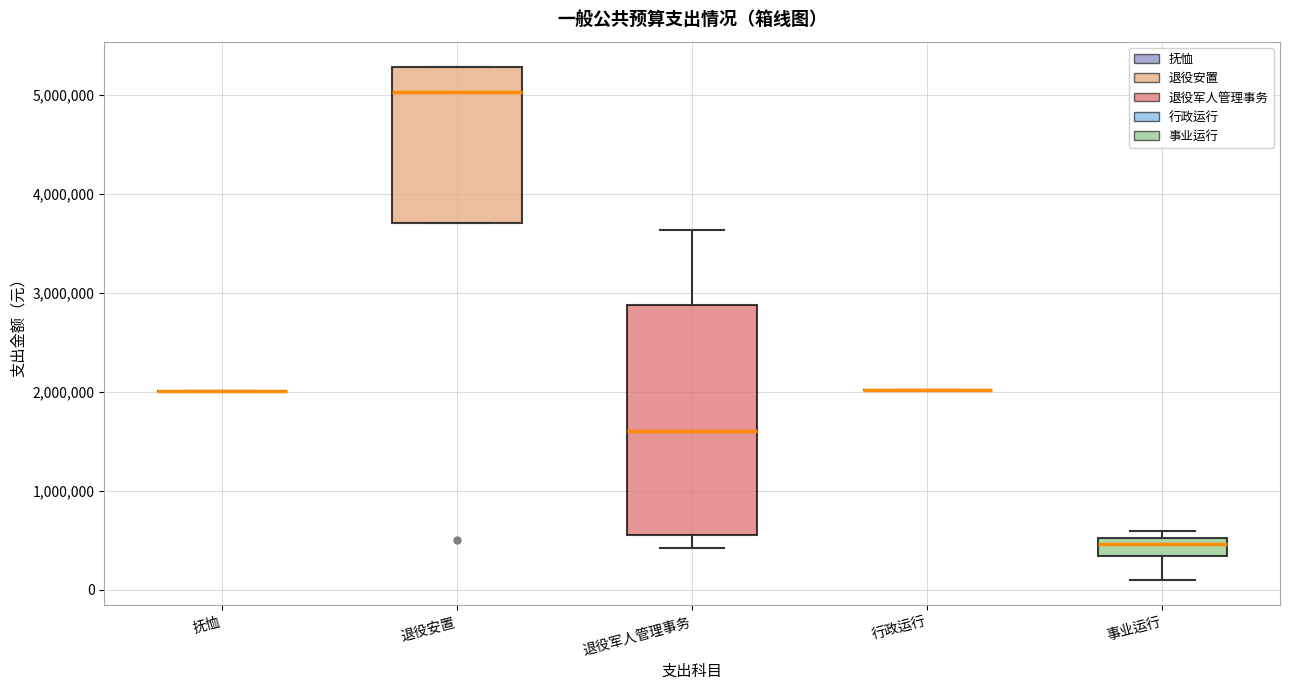

Reading left to right, transcribe this box plot: for each box, give where its median line is, the range the box spans, and where its two whiskers end, as read against the y-axis. The values are not printed on the chart, so give them approximately, as read against the axis.

抚恤: box collapsed to a line at 2000000, whiskers 2000000 to 2000000
退役安置: median 5000000, box 3700000 to 5300000, whiskers 3700000 to 5300000
退役军人管理事务: median 1600000, box 500000 to 2900000, whiskers 400000 to 3600000
行政运行: box collapsed to a line at 2000000, whiskers 2000000 to 2000000
事业运行: median 500000 (just below the box's upper edge), box 300000 to 500000, whiskers 100000 to 600000